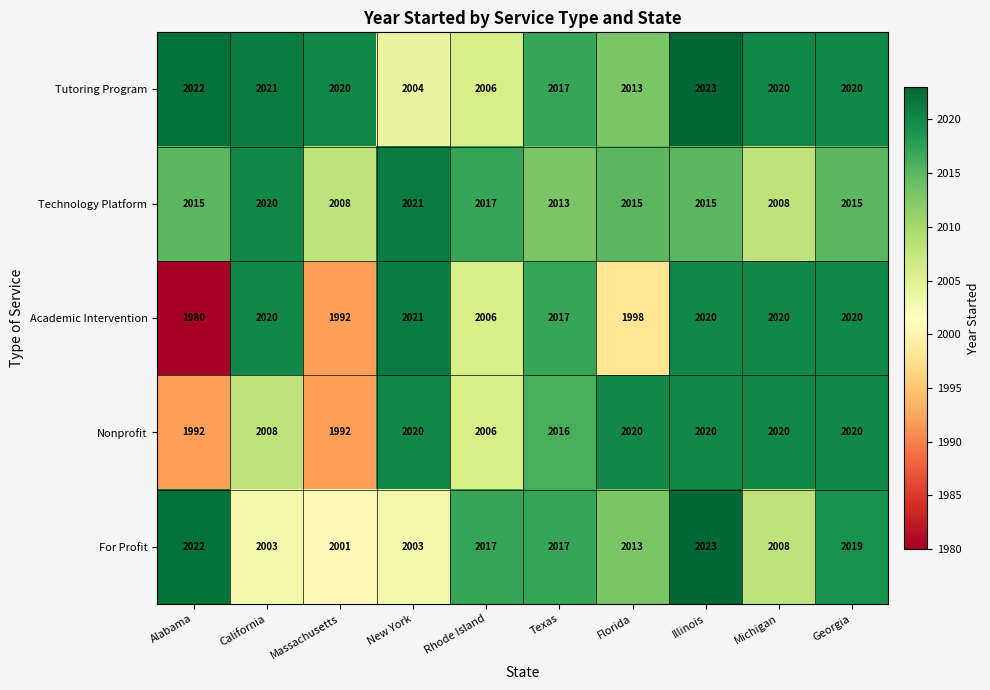

Count the number of categories in the chart.

10